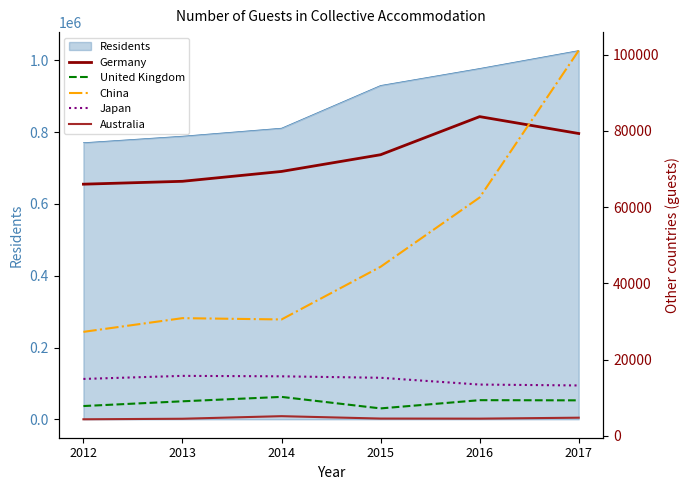

What is the minimum value shown in the chart?

4304